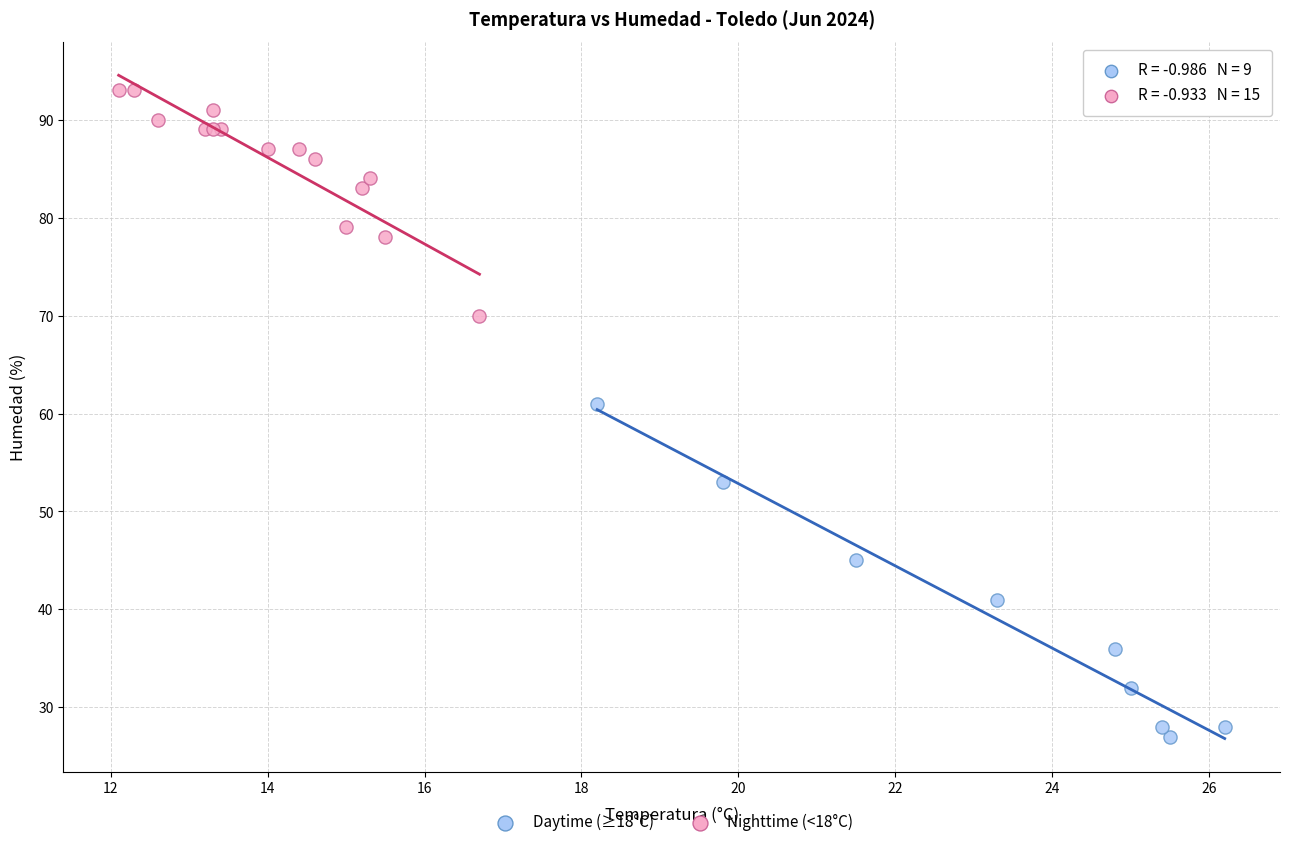

Which series has the largest Y range (max minus min)?

Daytime (≥18°C)